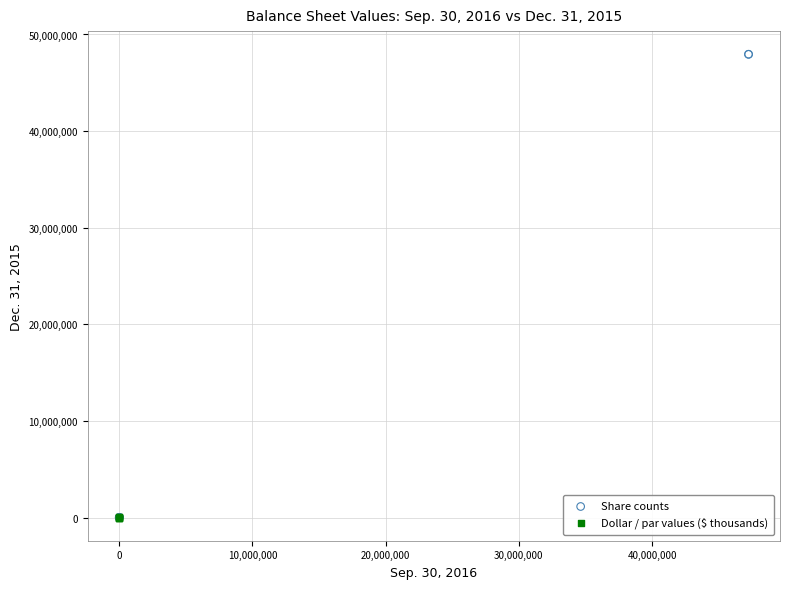

Which series contains the highest Y value?

Share counts